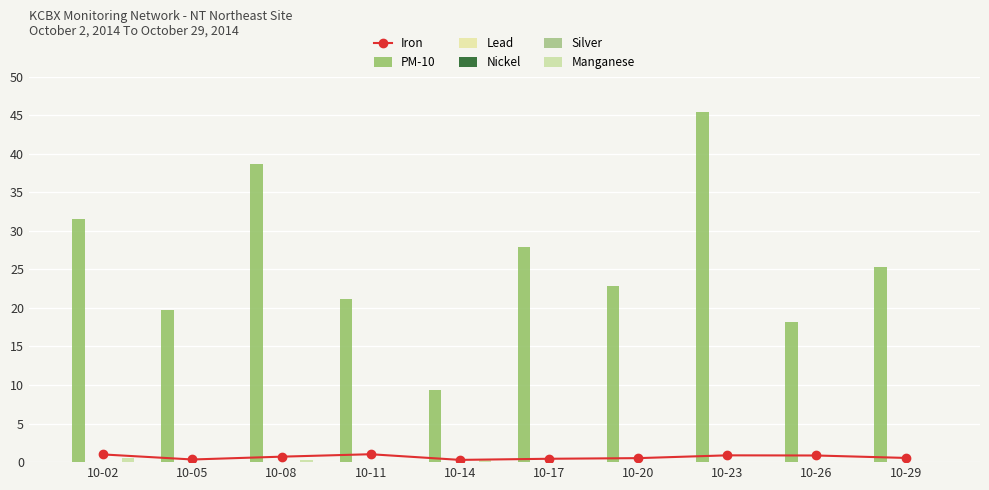

What are all the series names shown in the legend?

Iron, PM-10, Lead, Nickel, Silver, Manganese